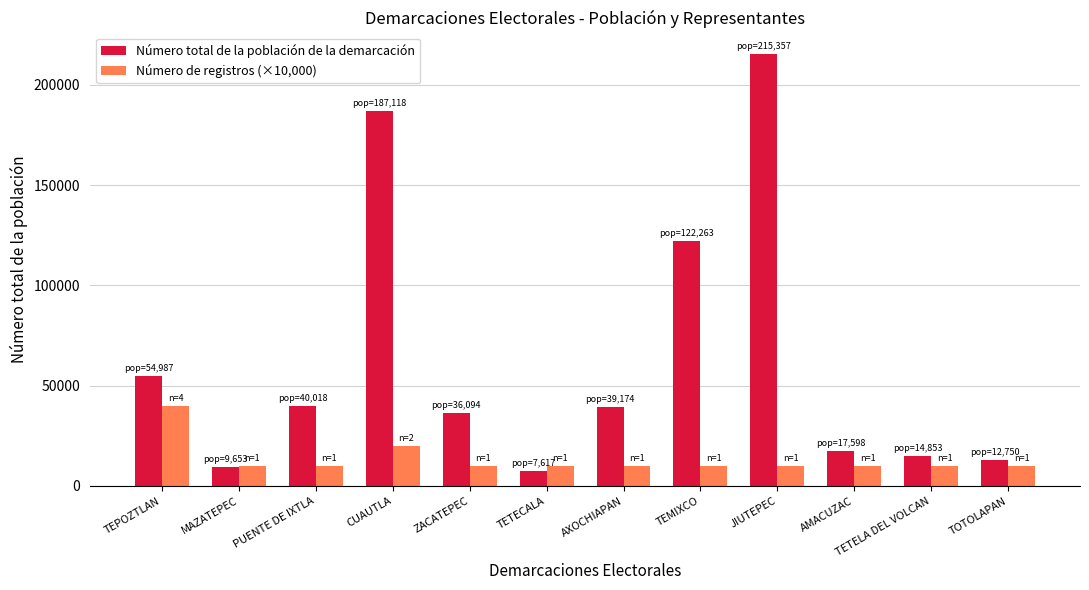

How many data points in Número total de la población de la demarcación are less than 39174?

6